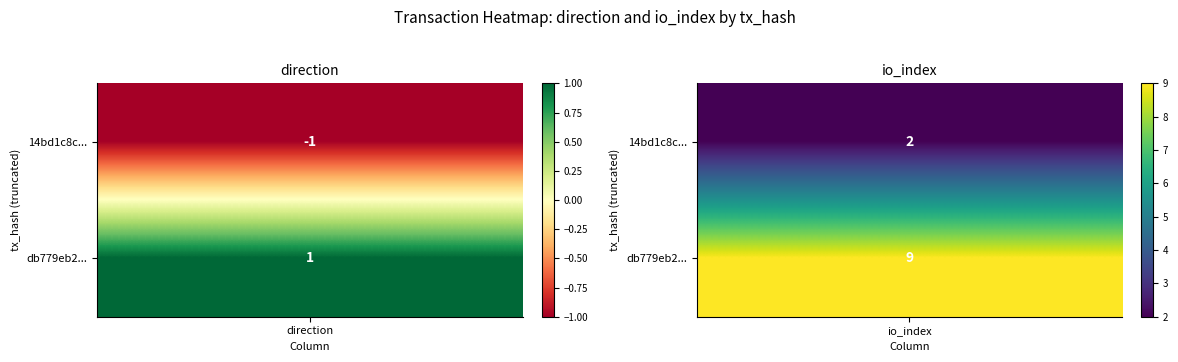

How many values in 14bd1c8c7c74f7d58b5a4a8c0eba3380dfd4b7a are below zero?

1